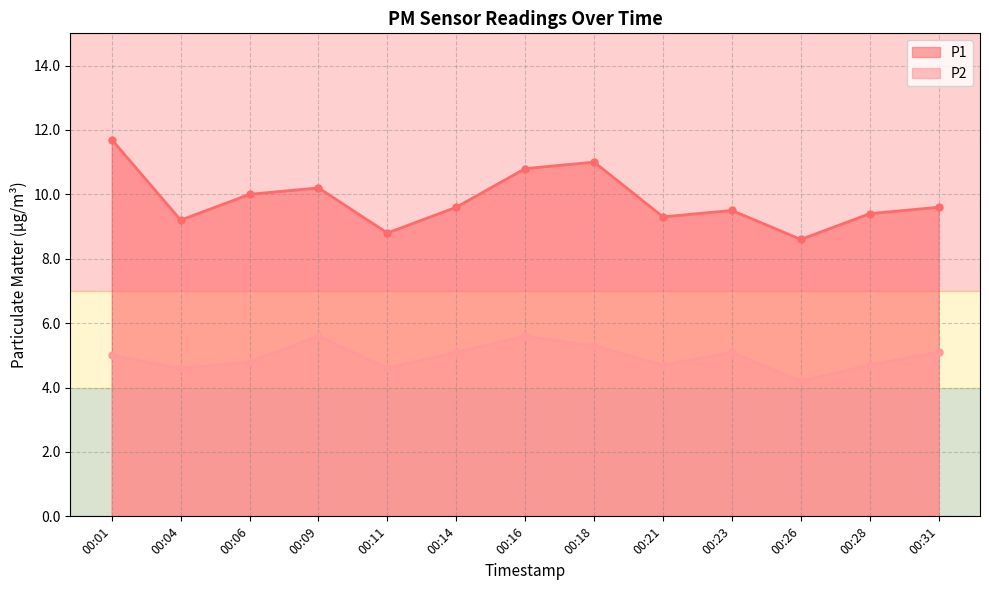

True or false: P2 and P1 intersect in this chart.

False